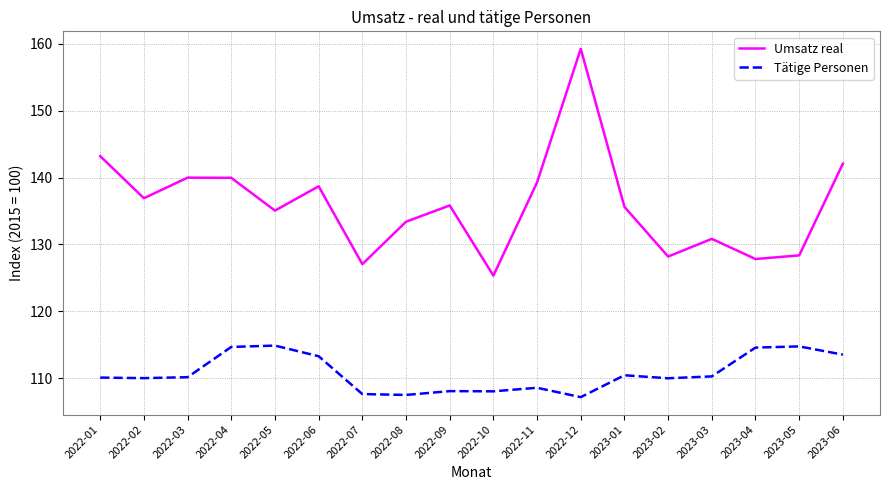

Which series has the largest range (max minus min)?

Umsatz real